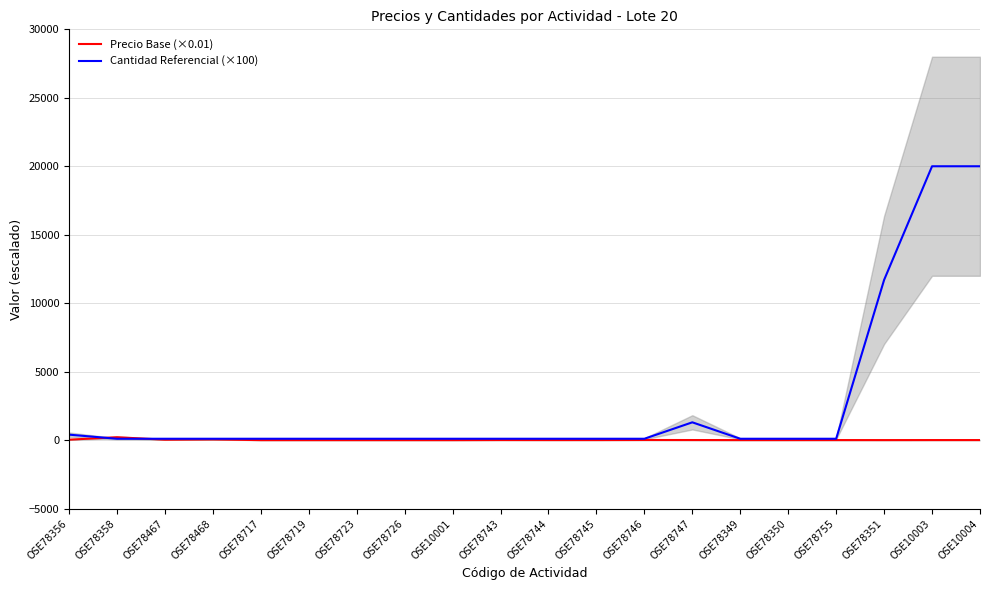

Which series ends up on top after the final intersection of Precio Base (×0.01) and Cantidad Referencial (×100)?

Cantidad Referencial (×100)